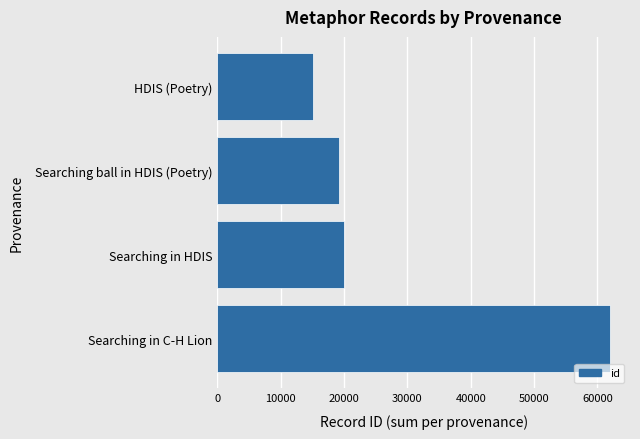

True or false: the data shows 20040 at Searching in HDIS.

True